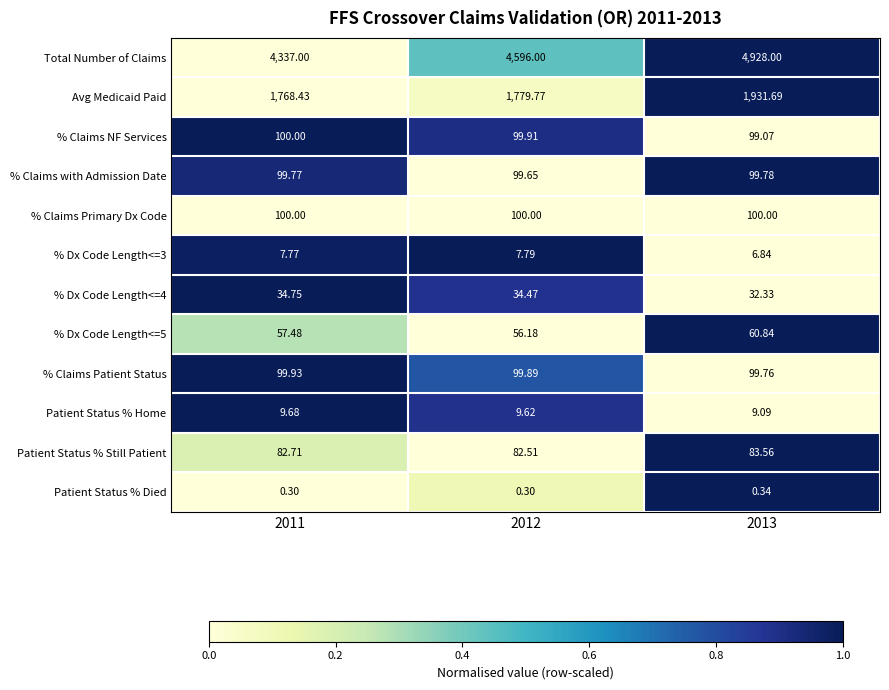

Is the value of % Dx Code Length<=5 at 2012 greater than the value of % Claims Primary Dx Code at 2011?

No